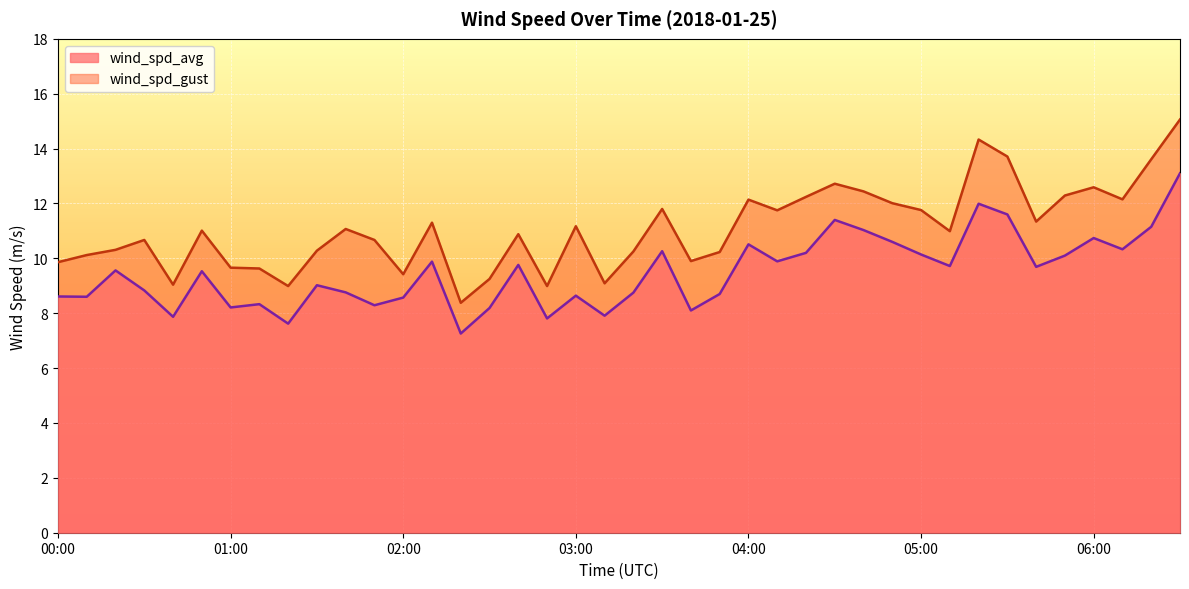

Rank the categories by wind_spd_gust value from lowest to highest.

02:20, 01:20, 02:50, 00:40, 03:10, 02:30, 02:00, 01:10, 01:00, 00:00, 03:40, 00:10, 03:50, 03:20, 01:30, 00:20, 00:30, 01:50, 02:40, 05:10, 00:50, 01:40, 03:00, 02:10, 05:40, 04:10, 05:00, 03:30, 04:50, 04:00, 06:10, 04:20, 05:50, 04:40, 06:00, 04:30, 06:20, 05:30, 05:20, 06:30